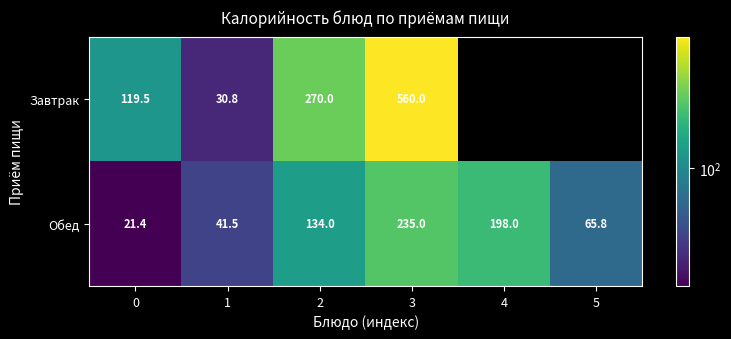

How many distinct data groups are displayed?

2